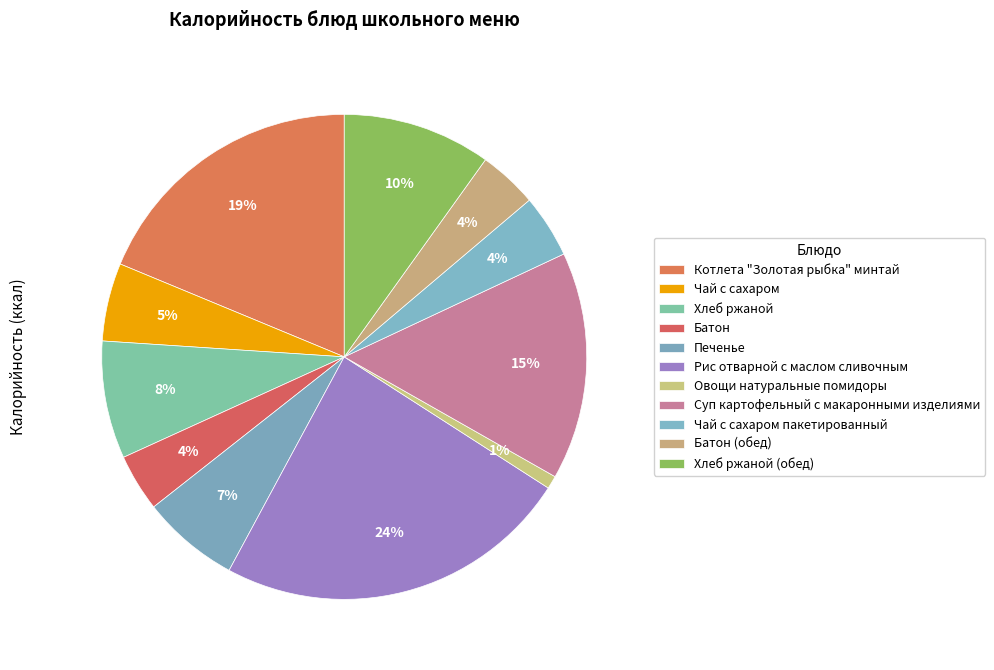

Count the number of slices in the pie.

11